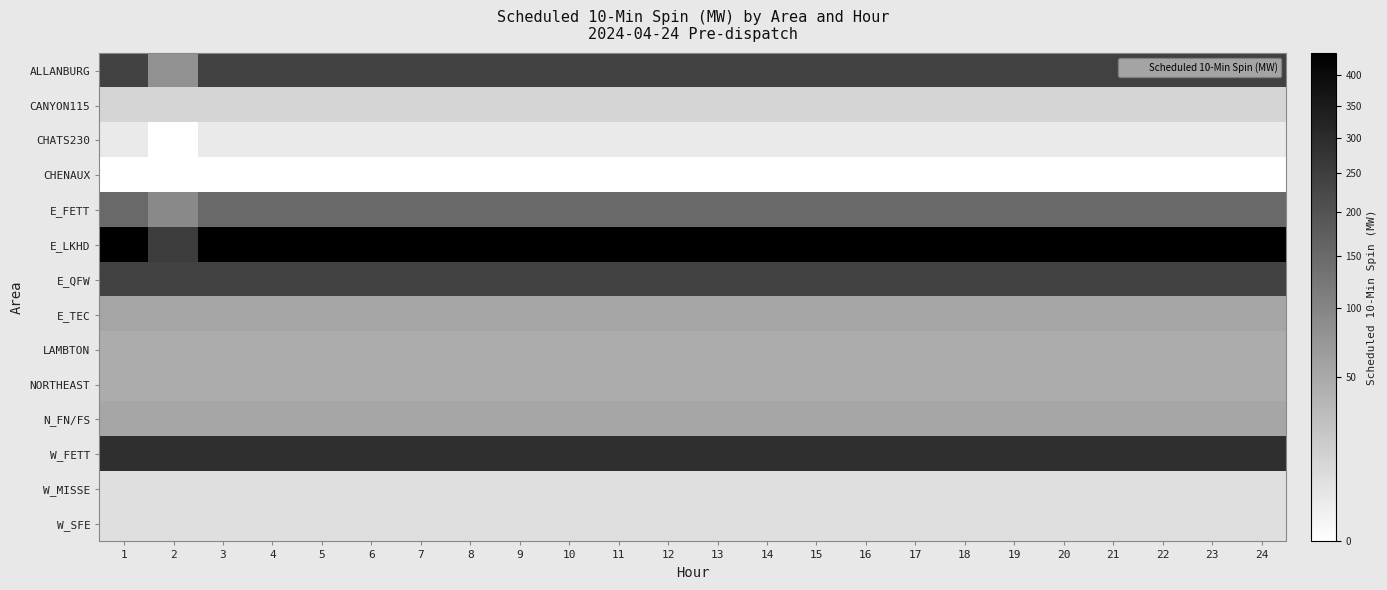

Reading left to right, transcribe all the data shown in this chart.

ALLANBURG: 1=244	2=82	3=244	4=244	5=244	6=244	7=244	8=244	9=244	10=244	11=244	12=244	13=244	14=244	15=244	16=244	17=244	18=244	19=244	20=244	21=244	22=244	23=244	24=244
CANYON115: 1=12	2=12	3=12	4=12	5=12	6=12	7=12	8=12	9=12	10=12	11=12	12=12	13=12	14=12	15=12	16=12	17=12	18=12	19=12	20=12	21=12	22=12	23=12	24=12
CHATS230: 1=3	2=0	3=3	4=3	5=3	6=3	7=3	8=3	9=3	10=3	11=3	12=3	13=3	14=3	15=3	16=3	17=3	18=3	19=3	20=3	21=3	22=3	23=3	24=3
CHENAUX: 1=0	2=0	3=0	4=0	5=0	6=0	7=0	8=0	9=0	10=0	11=0	12=0	13=0	14=0	15=0	16=0	17=0	18=0	19=0	20=0	21=0	22=0	23=0	24=0
E_FETT: 1=149	2=94	3=149	4=149	5=149	6=149	7=149	8=149	9=149	10=149	11=149	12=149	13=149	14=149	15=149	16=149	17=149	18=149	19=149	20=149	21=149	22=149	23=149	24=149
E_LKHD: 1=439	2=256	3=439	4=439	5=439	6=439	7=439	8=439	9=439	10=439	11=439	12=439	13=439	14=439	15=439	16=439	17=439	18=439	19=439	20=439	21=439	22=439	23=439	24=439
E_QFW: 1=244	2=244	3=244	4=244	5=244	6=244	7=244	8=244	9=244	10=244	11=244	12=244	13=244	14=244	15=244	16=244	17=244	18=244	19=244	20=244	21=244	22=244	23=244	24=244
E_TEC: 1=55	2=55	3=55	4=55	5=55	6=55	7=55	8=55	9=55	10=55	11=55	12=55	13=55	14=55	15=55	16=55	17=55	18=55	19=55	20=55	21=55	22=55	23=55	24=55
LAMBTON: 1=47	2=47	3=47	4=47	5=47	6=47	7=47	8=47	9=47	10=47	11=47	12=47	13=47	14=47	15=47	16=47	17=47	18=47	19=47	20=47	21=47	22=47	23=47	24=47
NORTHEAST: 1=47	2=47	3=47	4=47	5=47	6=47	7=47	8=47	9=47	10=47	11=47	12=47	13=47	14=47	15=47	16=47	17=47	18=47	19=47	20=47	21=47	22=47	23=47	24=47
N_FN/FS: 1=54	2=54	3=54	4=54	5=54	6=54	7=54	8=54	9=54	10=54	11=54	12=54	13=54	14=54	15=54	16=54	17=54	18=54	19=54	20=54	21=54	22=54	23=54	24=54
W_FETT: 1=290	2=290	3=290	4=290	5=290	6=290	7=290	8=290	9=290	10=290	11=290	12=290	13=290	14=290	15=290	16=290	17=290	18=290	19=290	20=290	21=290	22=290	23=290	24=290
W_MISSE: 1=7	2=7	3=7	4=7	5=7	6=7	7=7	8=7	9=7	10=7	11=7	12=7	13=7	14=7	15=7	16=7	17=7	18=7	19=7	20=7	21=7	22=7	23=7	24=7
W_SFE: 1=7	2=7	3=7	4=7	5=7	6=7	7=7	8=7	9=7	10=7	11=7	12=7	13=7	14=7	15=7	16=7	17=7	18=7	19=7	20=7	21=7	22=7	23=7	24=7